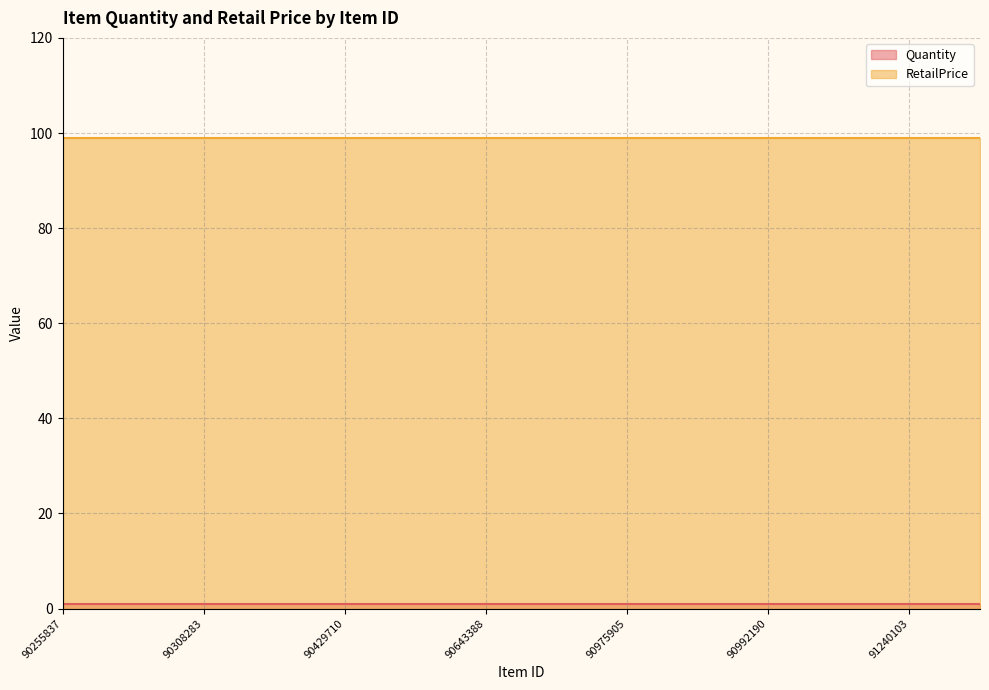

At which label is Quantity closest to 1?

90255837